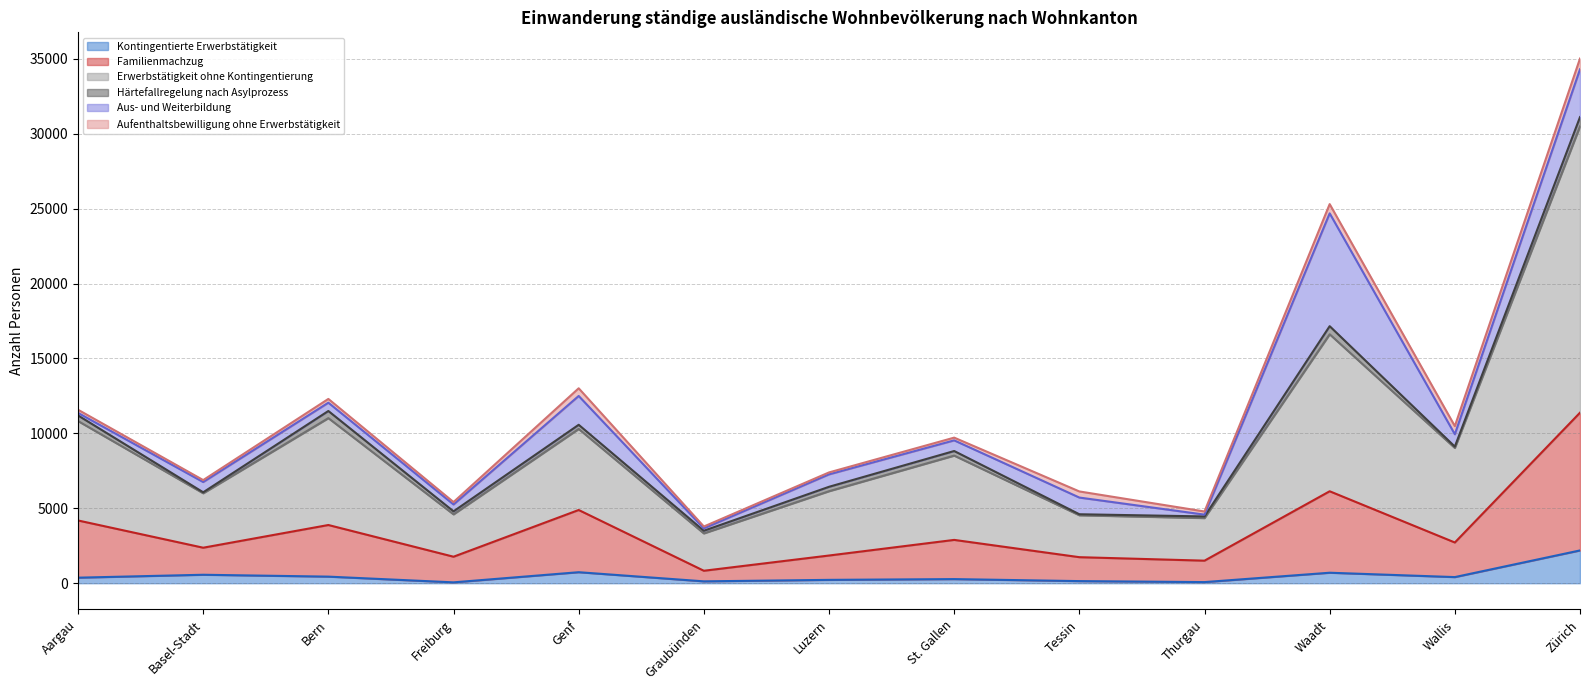

Does the chart display data point markers on the line(s)?

No